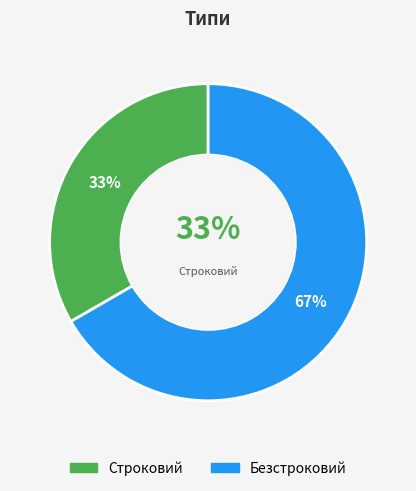

Combined, what portion of the pie is Строковий and Безстроковий?

100.0%